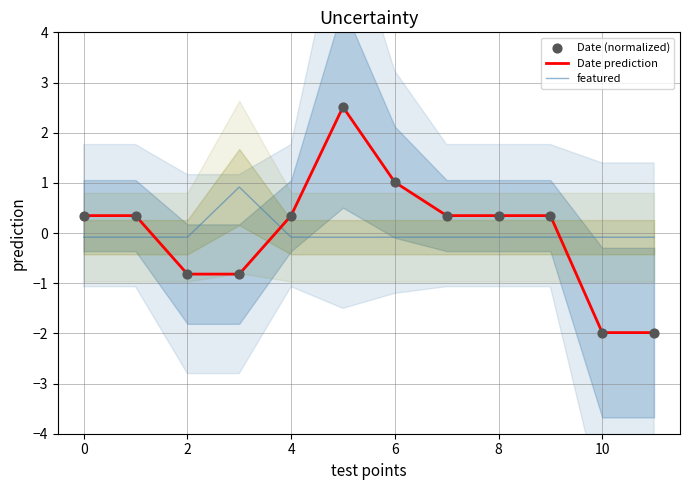

What is the total value across all series at 11?

-4.1